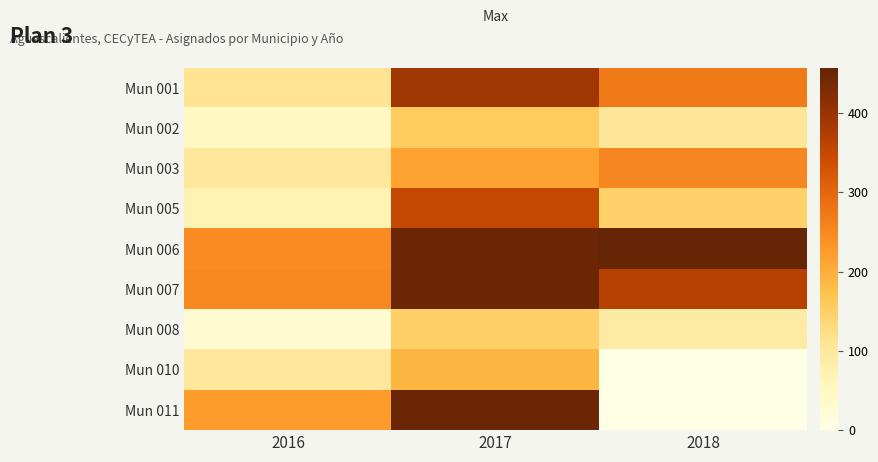

Between 2016 and 2017, which is larger?

2017